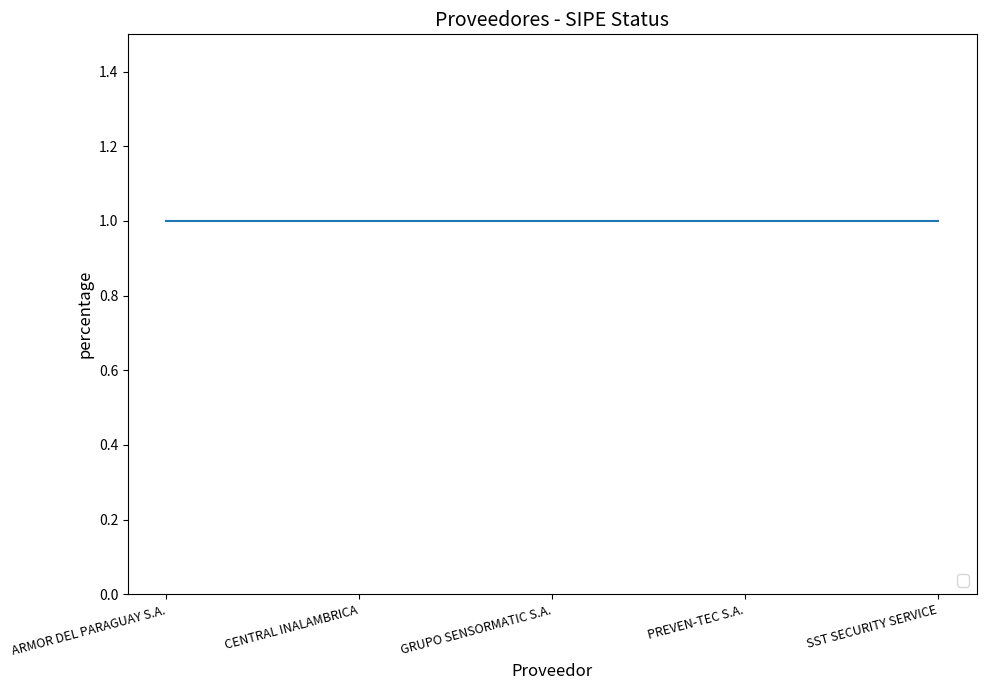

Does the chart have visible grid lines?

No